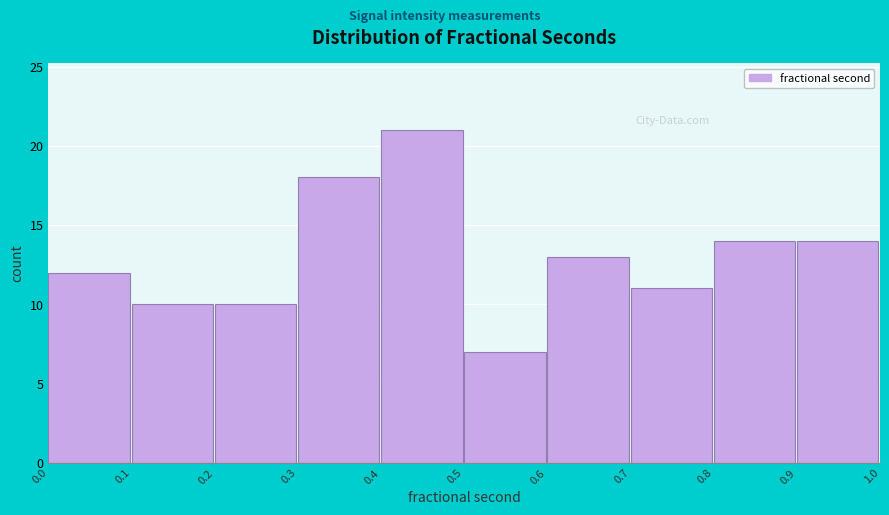

Reading left to right, transcribe all the data shown in this chart.

0.0=12	0.1=10	0.2=10	0.3=18	0.4=21	0.5=7	0.6=13	0.7=11	0.8=14	0.9=14